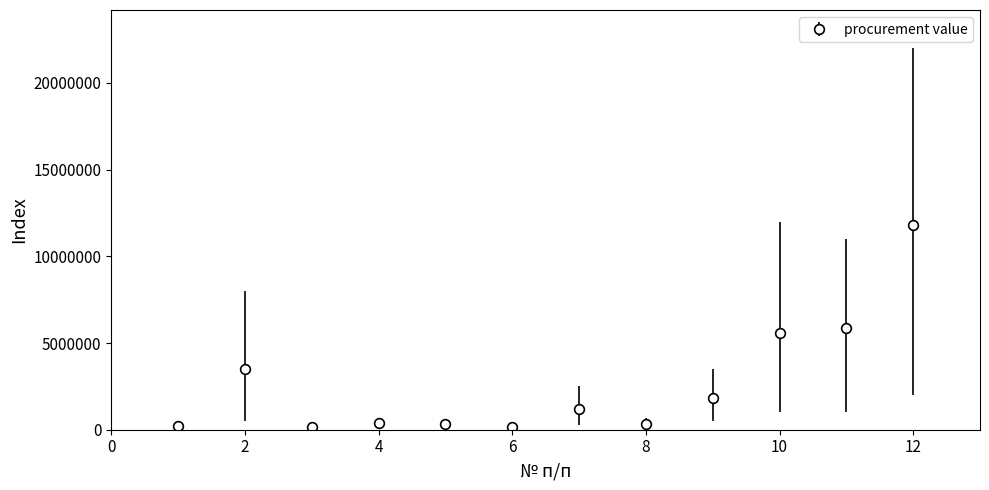

What is the greatest value displayed?

11800000.0